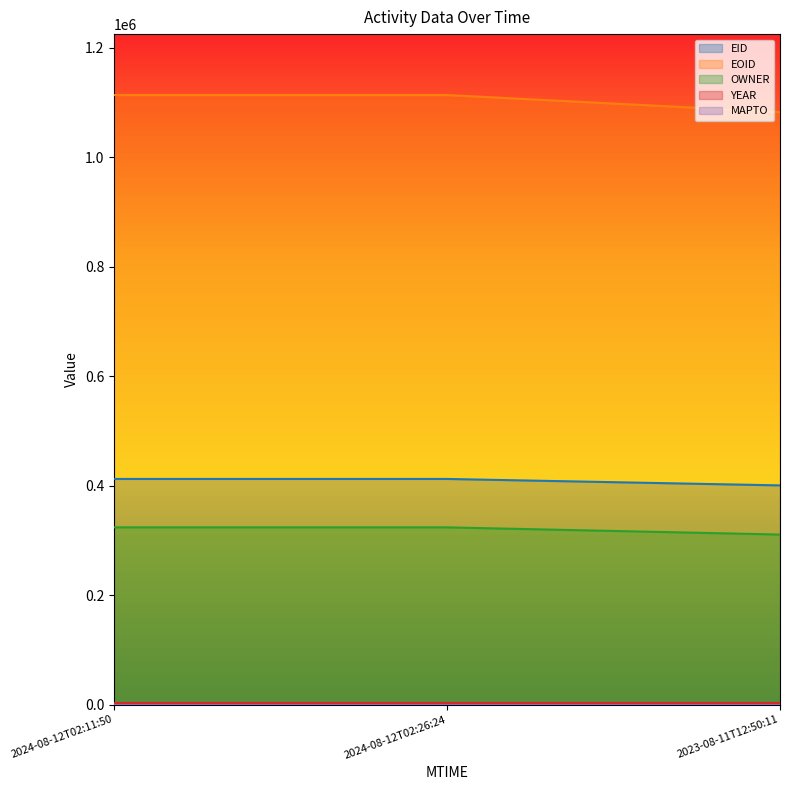

Does the chart display data point markers on the line(s)?

No